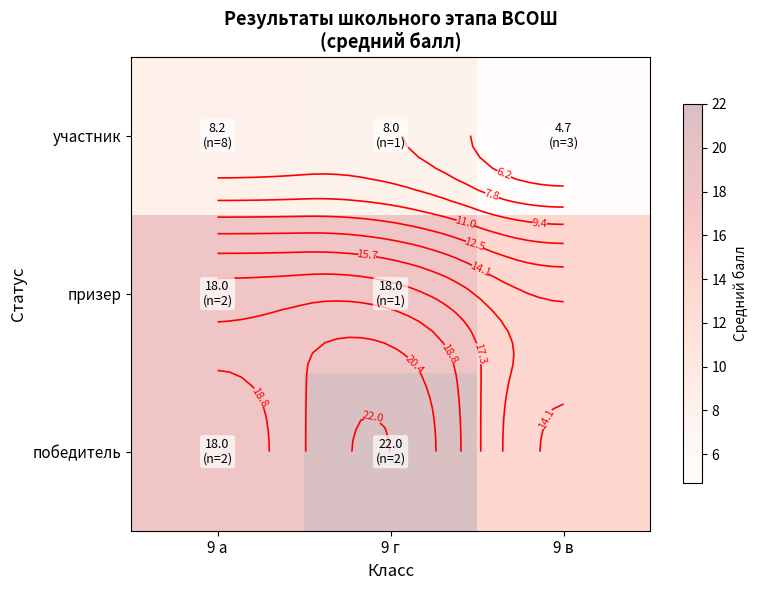

The призер series shows 12.2 at 9 а. True or false?

False